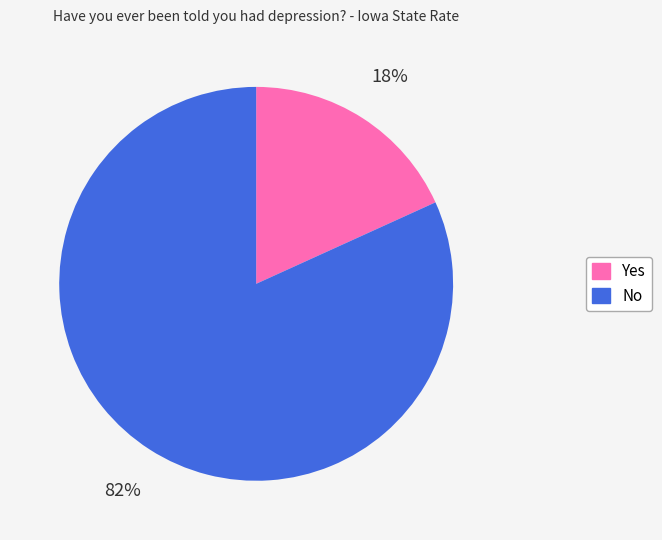

True or false: Yes accounts for 25% of the total.

False